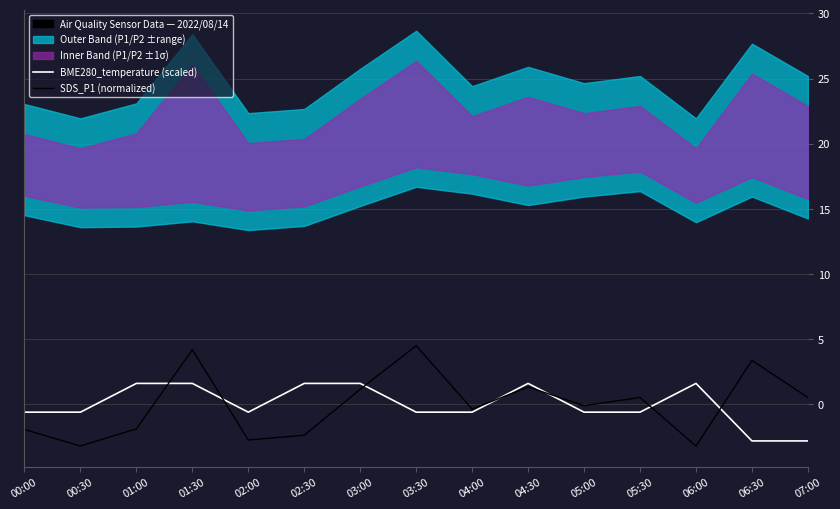

How many lines are shown in the chart?

2